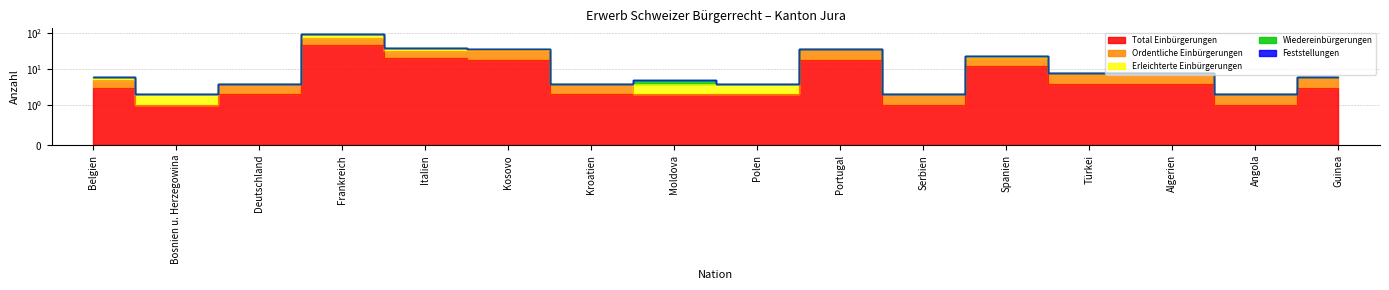

True or false: Ordentliche Einbürgerungen and Total Einbürgerungen cross at least once.

False